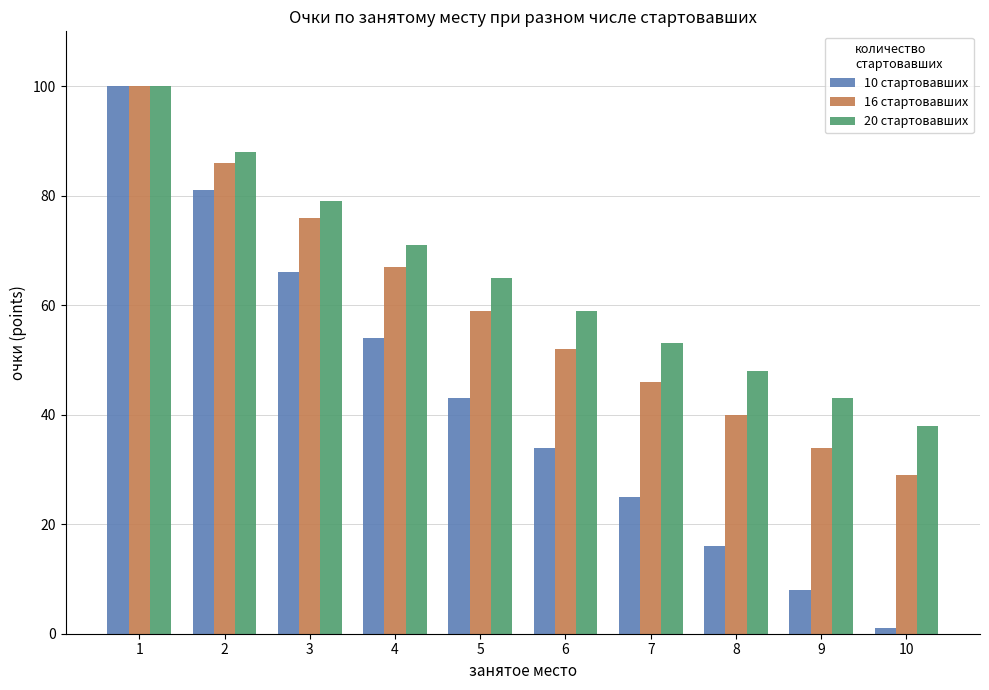

How many data points does each series have?

10